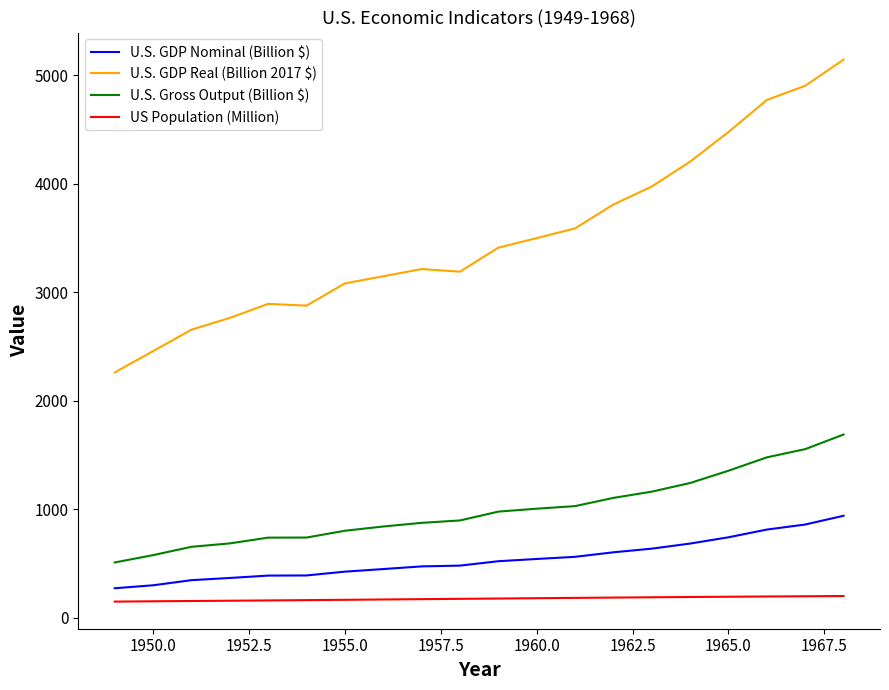

What is the greatest value displayed?

5145.9